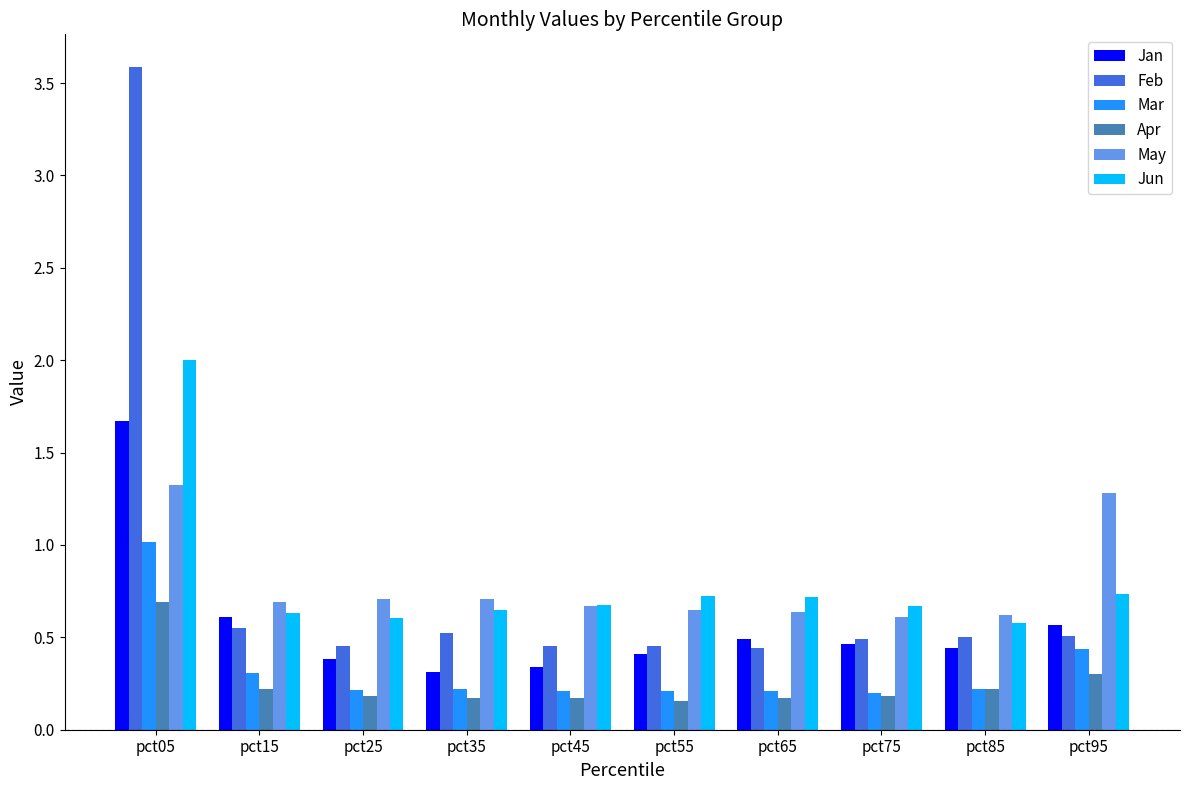

How many bars are there in total?

60